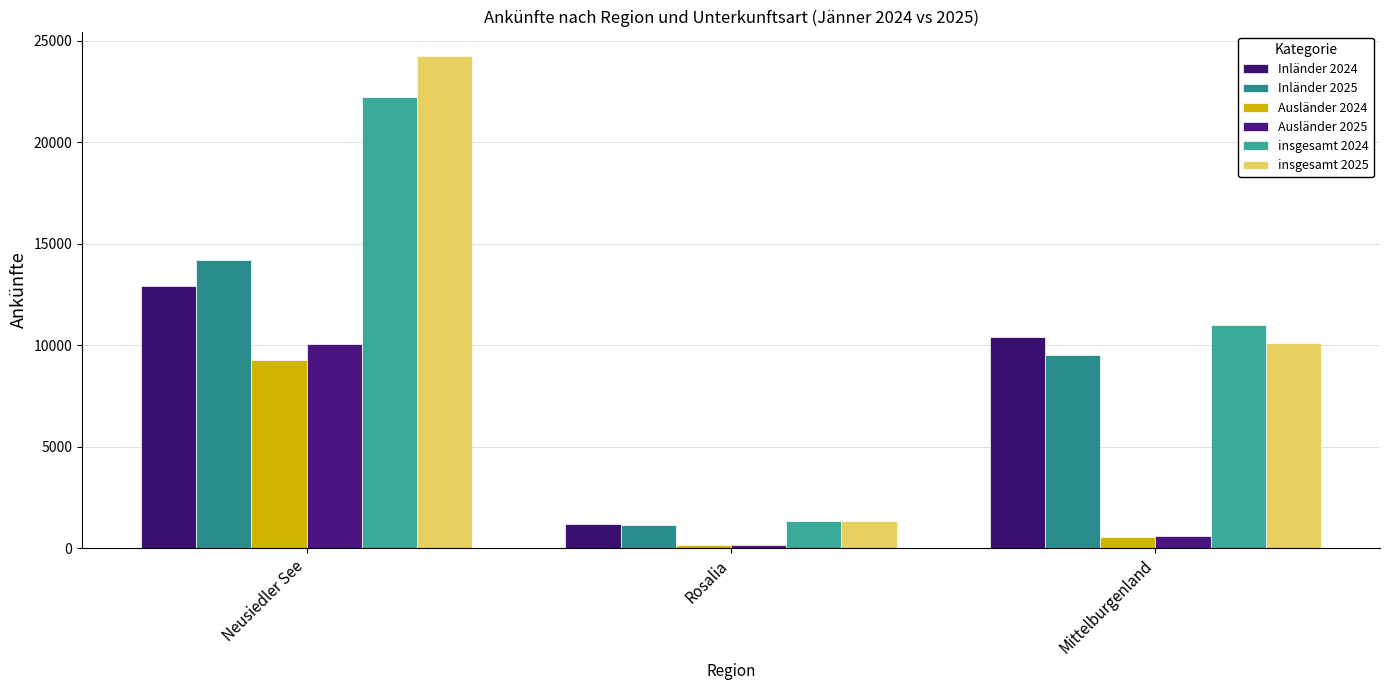

At which label does insgesamt 2024 reach its peak?

Neusiedler See